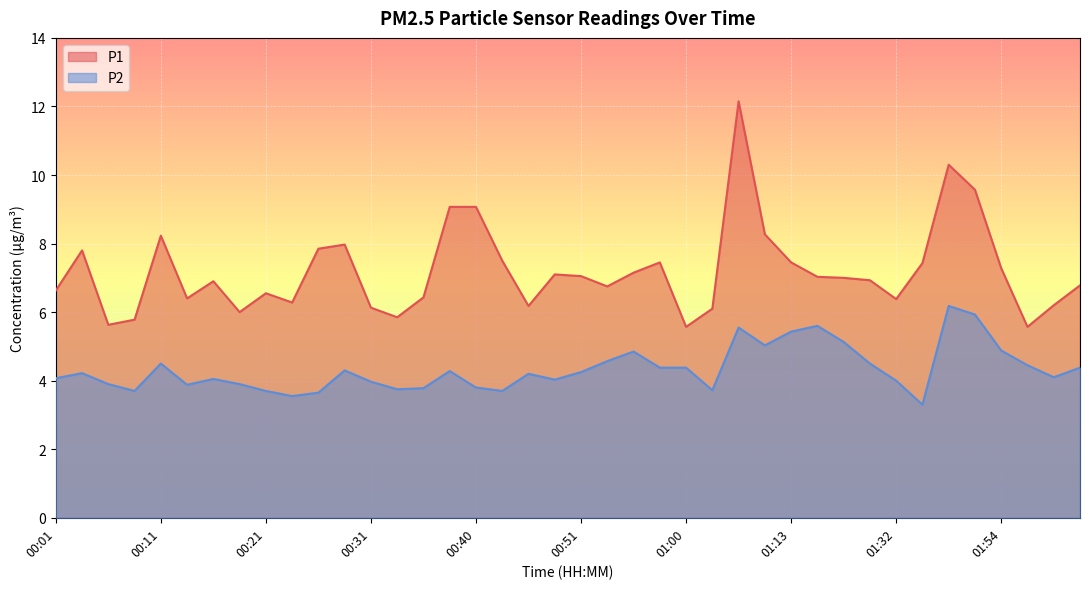

What is the average value of the P2 series?

4.3